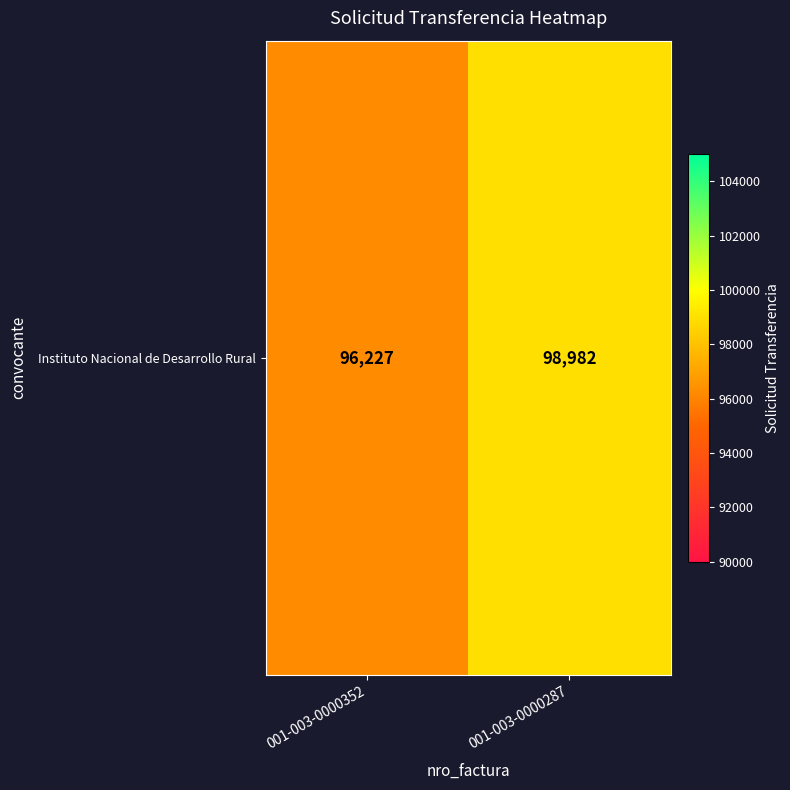

What is the change in value from 001-003-0000352 to 001-003-0000287?

+2755